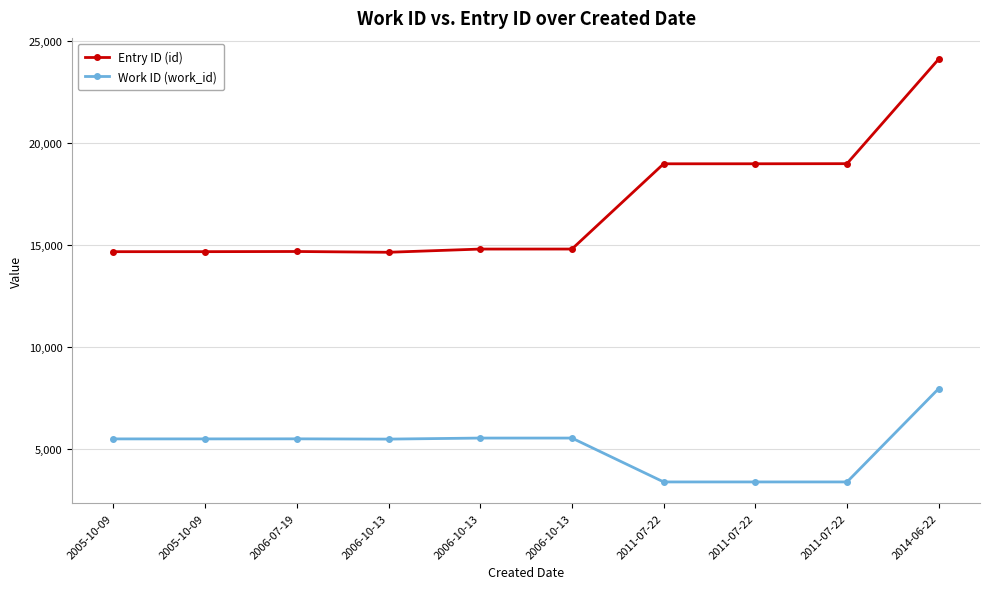

Reading left to right, what are all the values shown in this chart?

Entry ID (id): 2005-10-09=14654	2005-10-09=14655	2006-07-19=14663	2006-10-13=14625	2006-10-13=14782	2006-10-13=14783	2011-07-22=18961	2011-07-22=18962	2011-07-22=18967	2014-06-22=24095
Work ID (work_id): 2005-10-09=5479	2005-10-09=5479	2006-07-19=5482	2006-10-13=5469	2006-10-13=5520	2006-10-13=5520	2011-07-22=3370	2011-07-22=3370	2011-07-22=3370	2014-06-22=7946